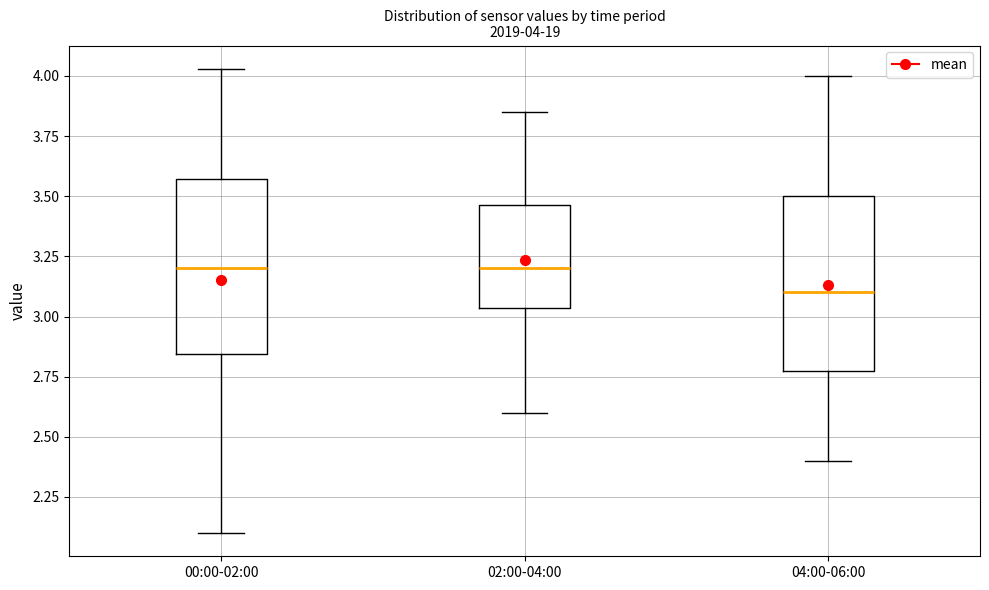

Which box's median line is the lowest?

04:00-06:00